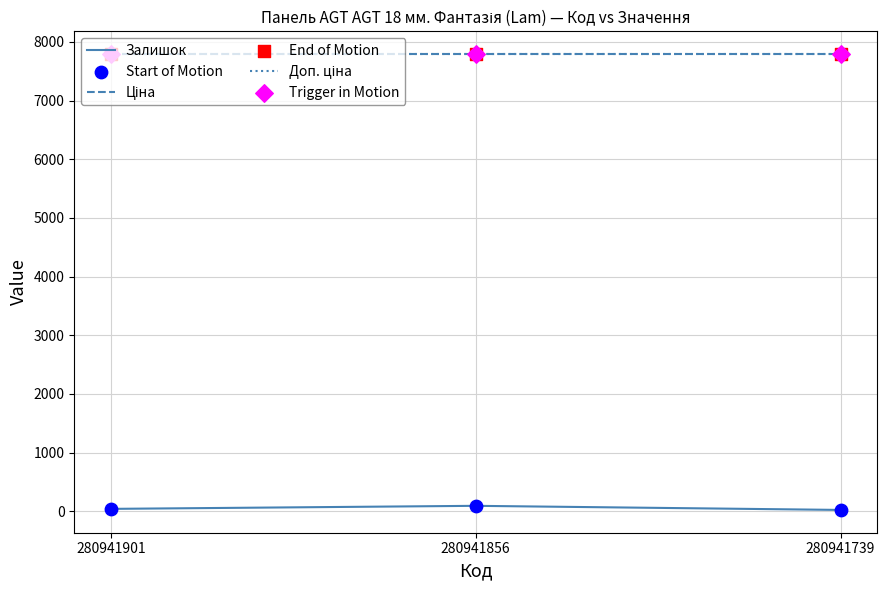

At which category is the sum across all series the highest?

280941856